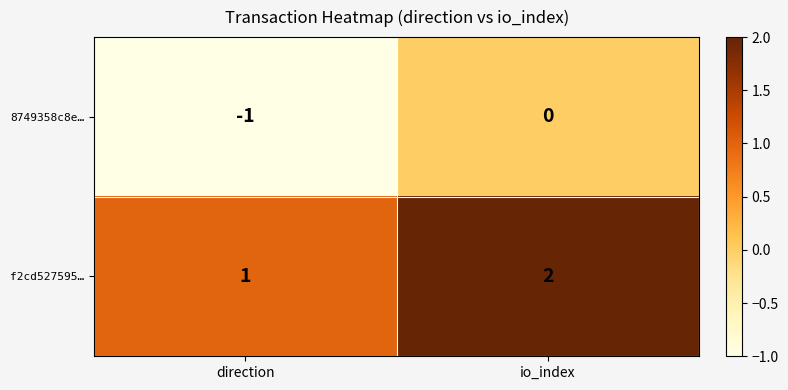

What is the smallest value displayed?

-1